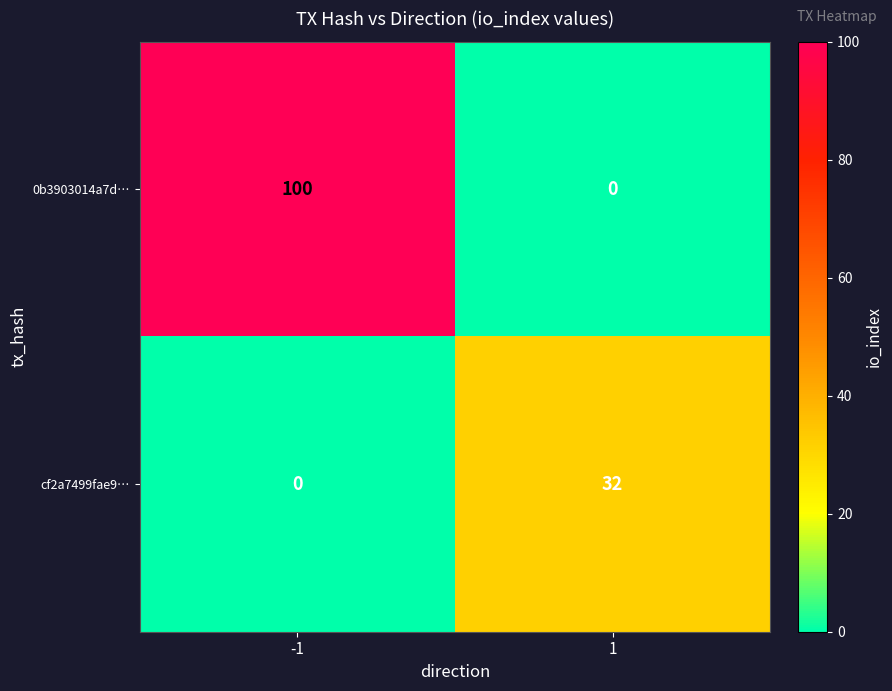

What is the approximate value of 0b3903014a7d… at -1, to the nearest 50?

100